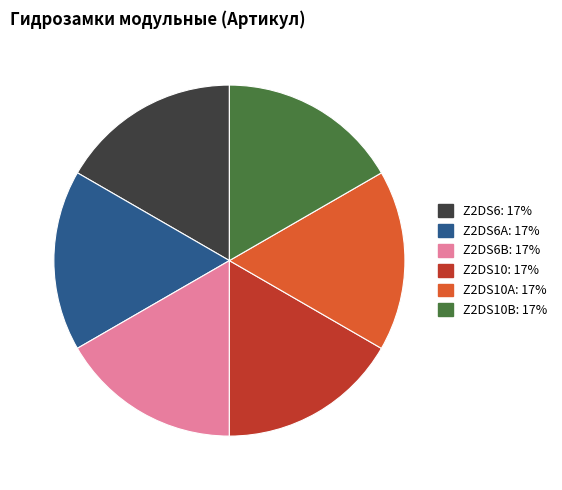

To the nearest percent, what is the average slice percentage?

17%